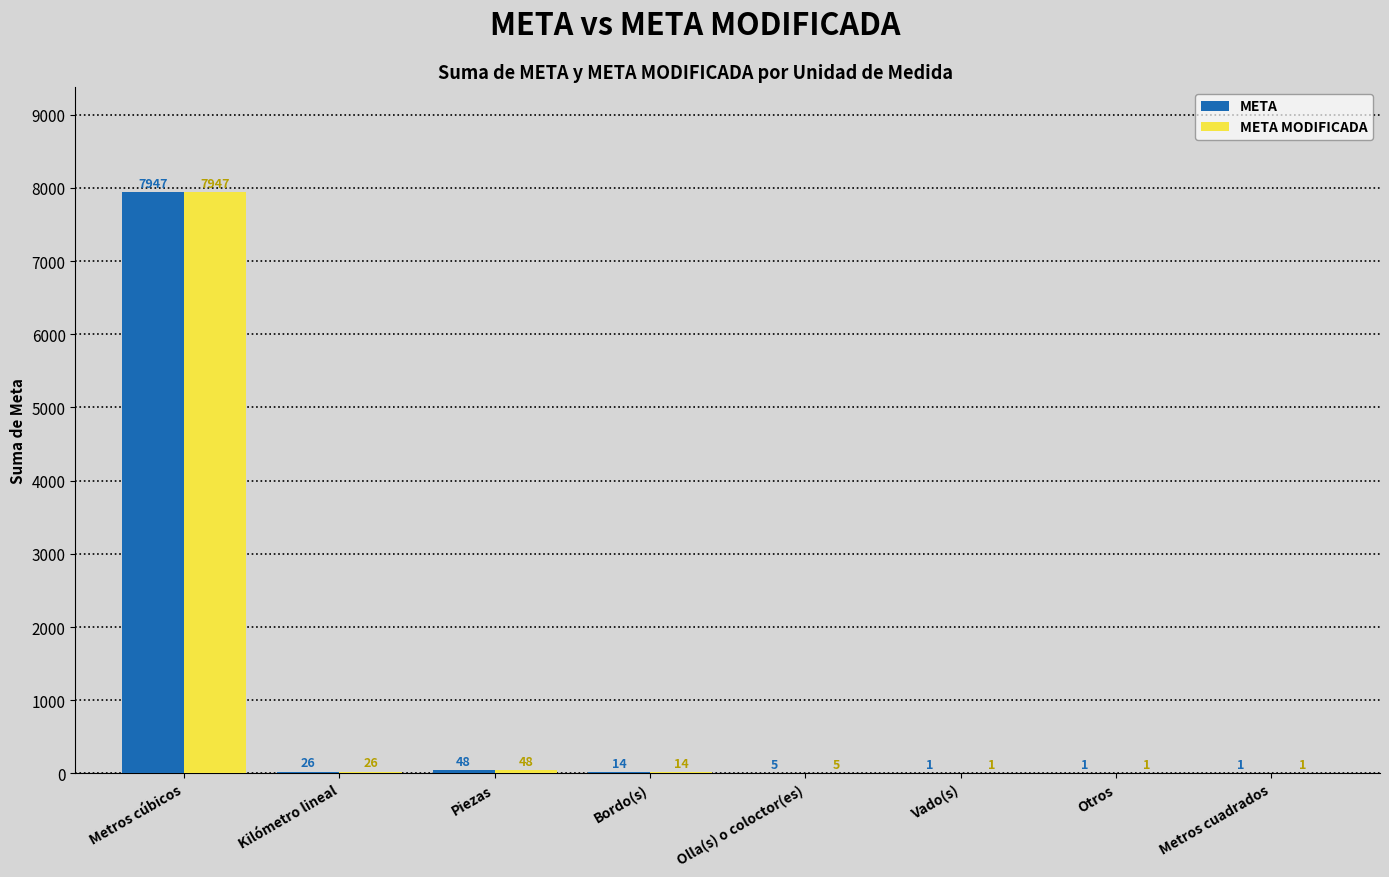

What is the average value of the META MODIFICADA series?

1005